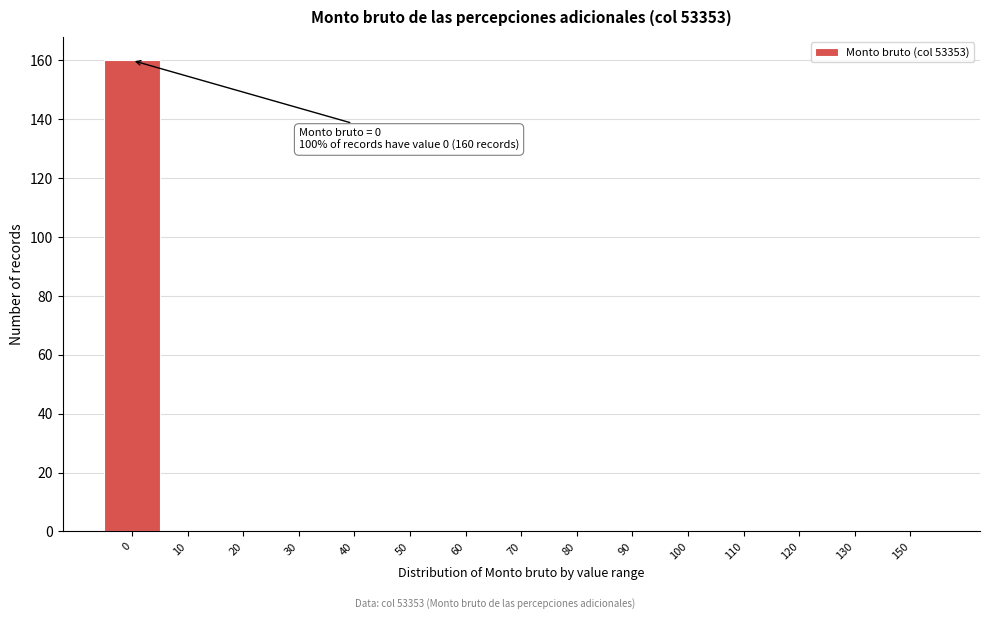

Reading right to left, transcribe all the data shown in this chart.

150=0	130=0	120=0	110=0	100=0	90=0	80=0	70=0	60=0	50=0	40=0	30=0	20=0	10=0	0=160